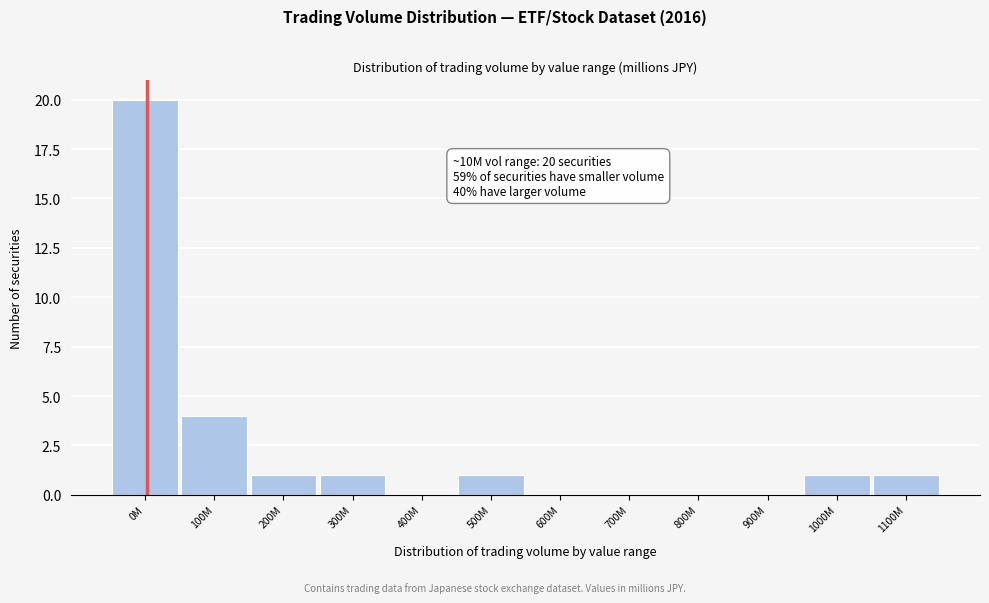

Reading left to right, extract all data points from this chart.

0M=20	100M=4	200M=1	300M=1	400M=0	500M=1	600M=0	700M=0	800M=0	900M=0	1000M=1	1100M=1